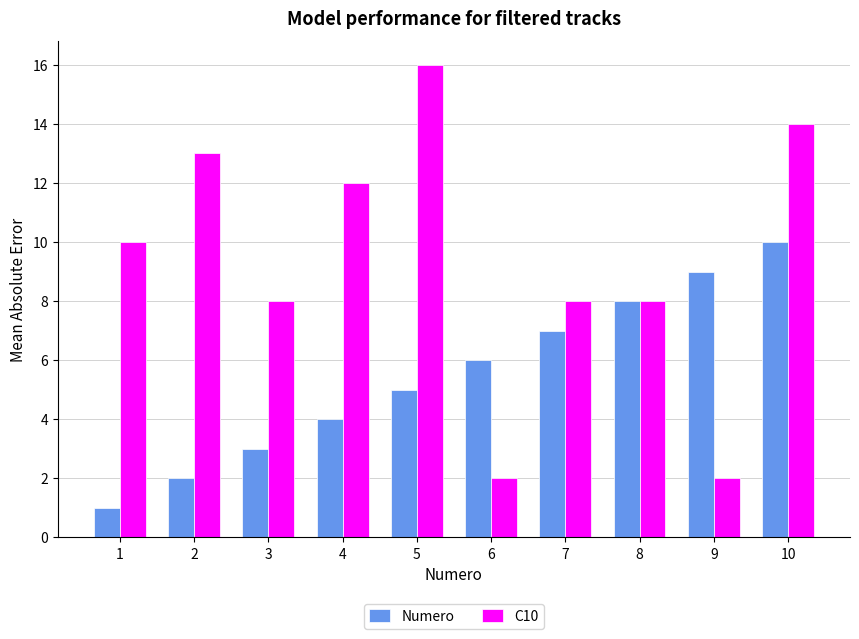

Is the value of Numero at 5 greater than the value of C10 at 10?

No